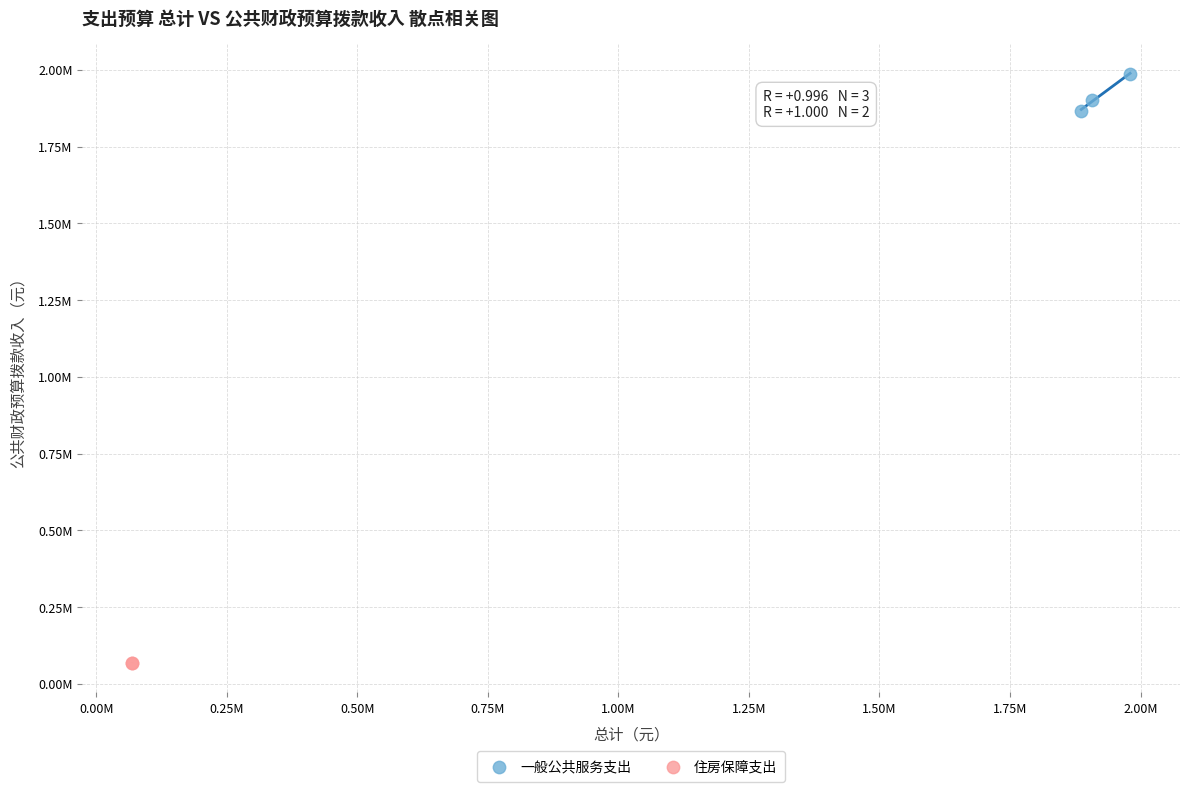

Which series reaches the maximum Y coordinate?

一般公共服务支出